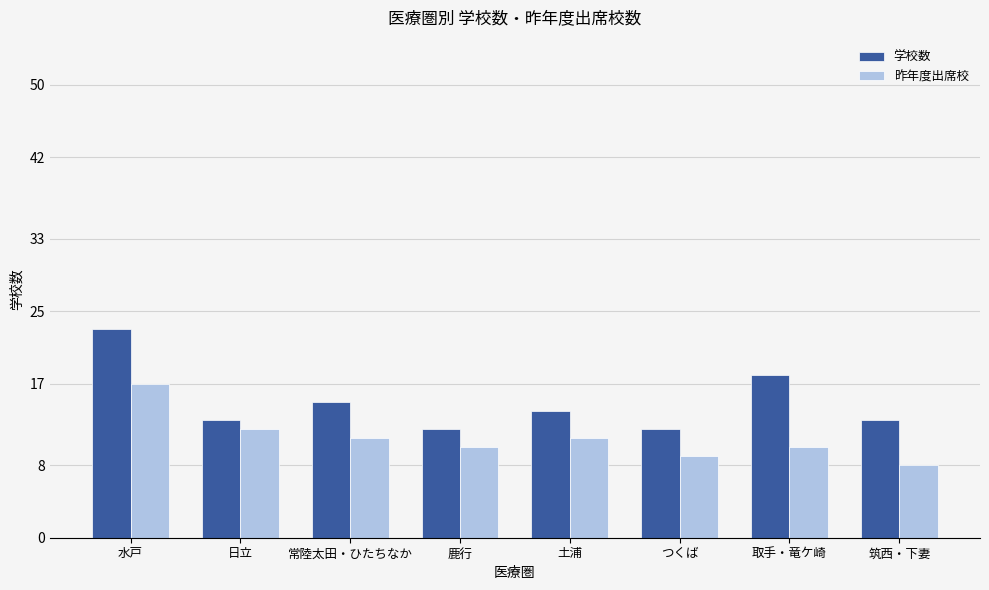

List the series in order of their overall mean, lowest first.

昨年度出席校, 学校数